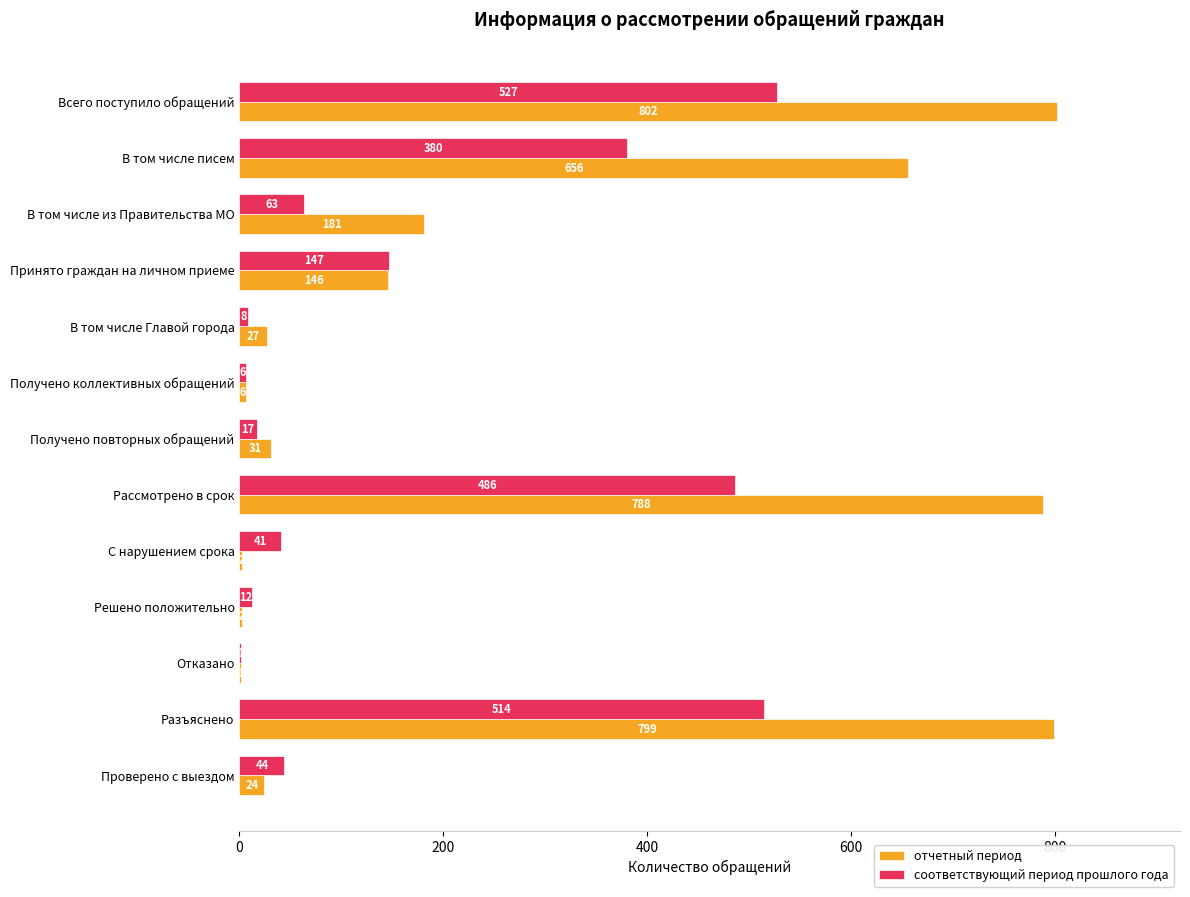

Which category has the highest value in the отчетный период series?

Всего поступило обращений